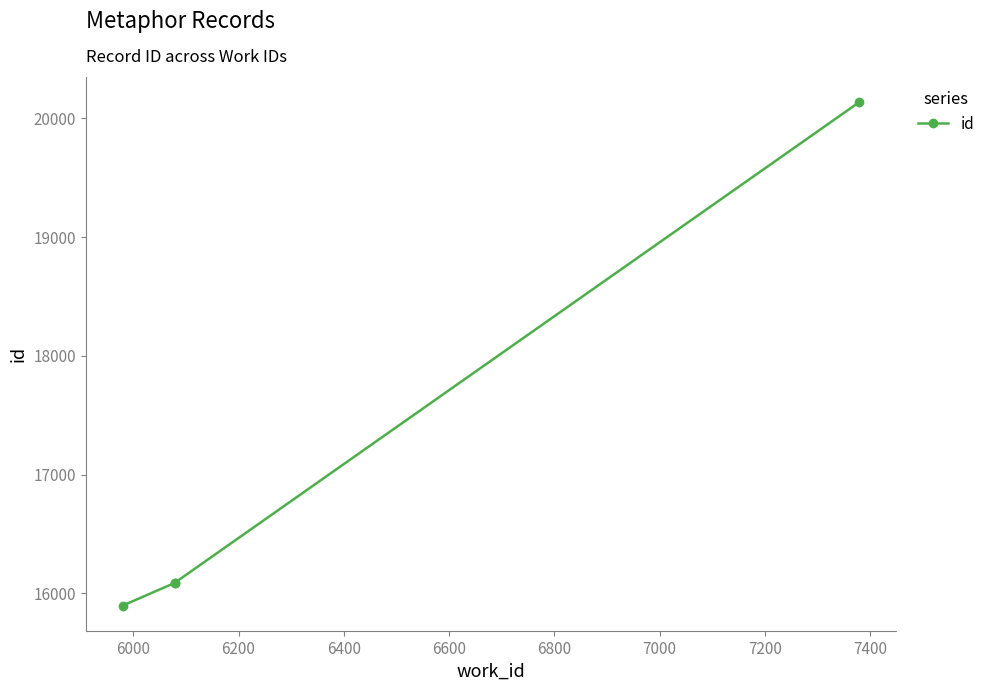

What is the greatest value displayed?

20134